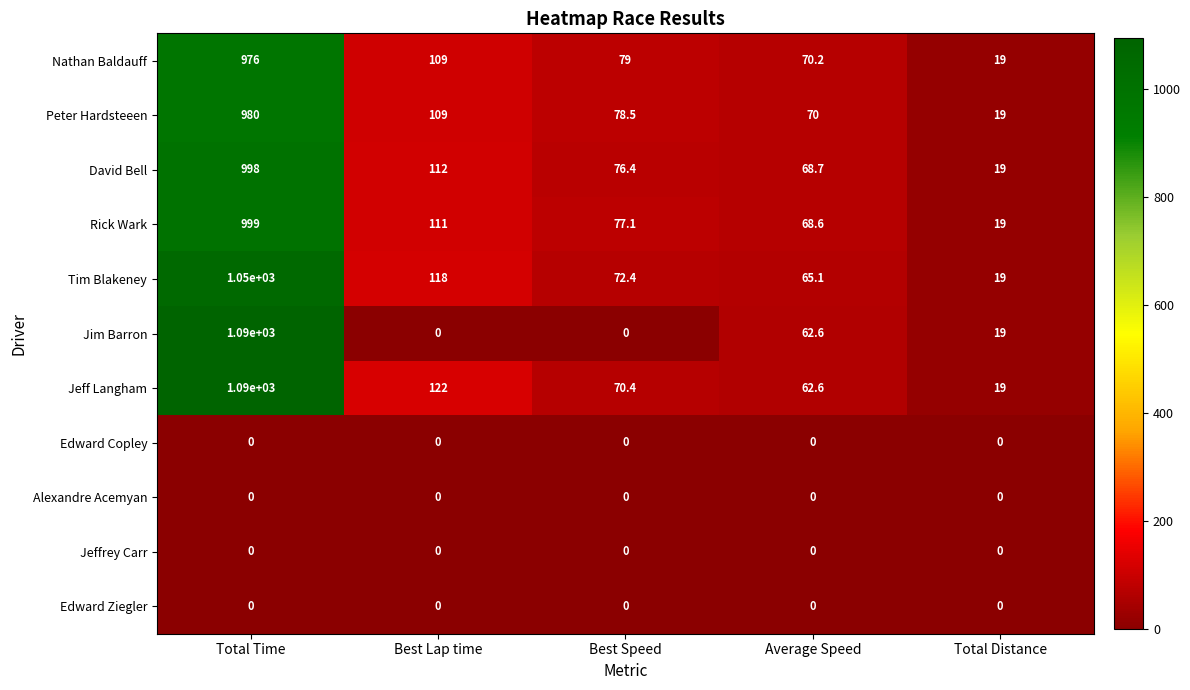

What is the average value of the Peter Hardsteeen series?

251.3